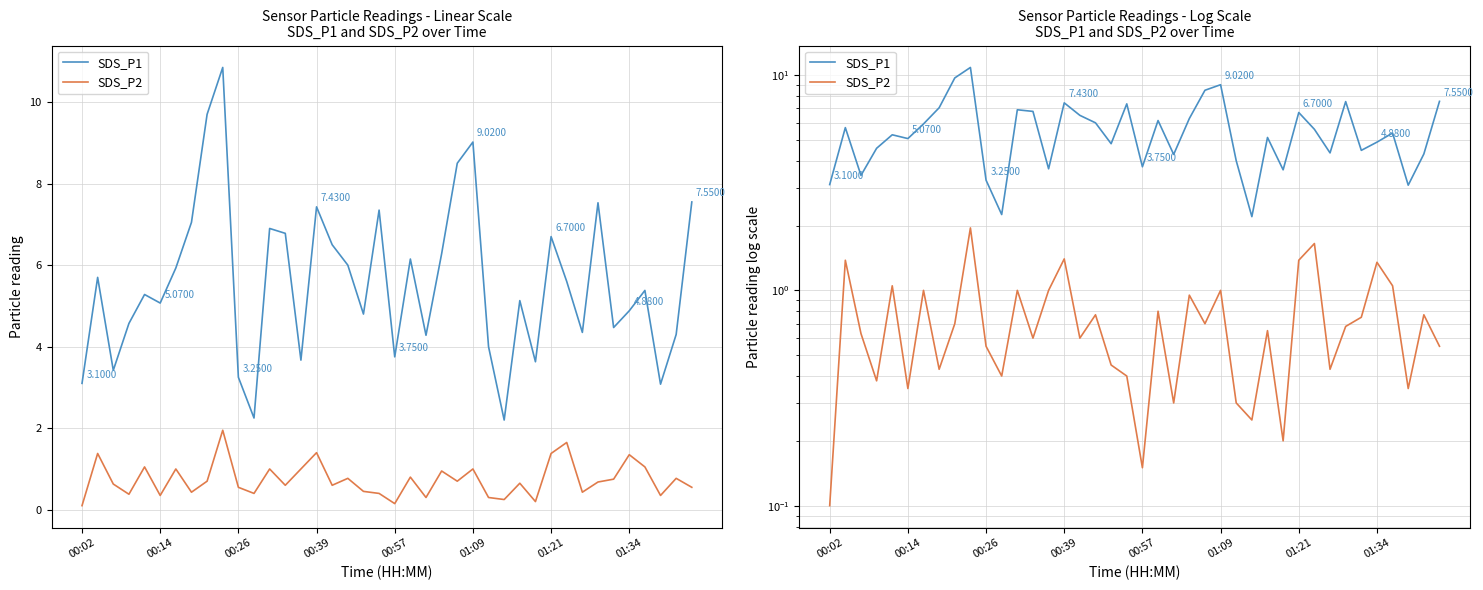

Reading left to right, list all the values displayed in this chart.

SDS_P1: 3.1	5.7	3.4	4.6	5.3	5.1	5.9	7.0	9.7	10.8	3.2	2.2	6.9	6.8	3.7	7.4	6.5	6.0	4.8	7.3	3.8	6.2	4.3	6.3	8.5	9.0	4.0	2.2	5.1	3.6	6.7	5.6	4.3	7.5	4.5	4.9	5.4	3.1	4.3	7.5
SDS_P2: 0.1	1.4	0.6	0.4	1.1	0.3	1.0	0.4	0.7	1.9	0.6	0.4	1.0	0.6	1.0	1.4	0.6	0.8	0.5	0.4	0.1	0.8	0.3	0.9	0.7	1.0	0.3	0.2	0.7	0.2	1.4	1.6	0.4	0.7	0.8	1.4	1.1	0.3	0.8	0.6